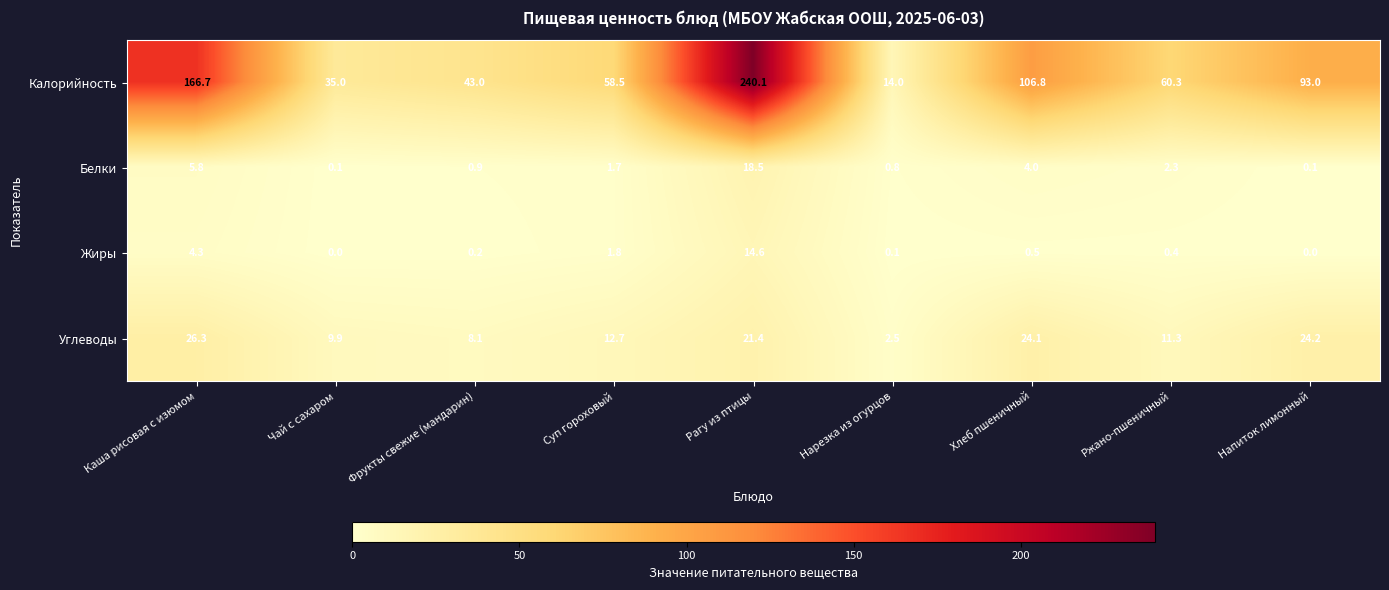

At how many categories does at least one series exceed 135?

2